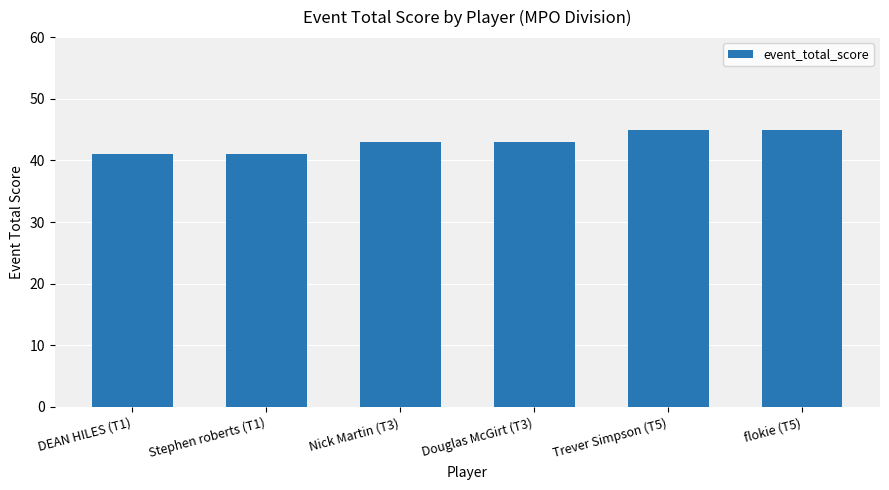

What is the change in value from Nick Martin (T3) to Trever Simpson (T5)?

+2